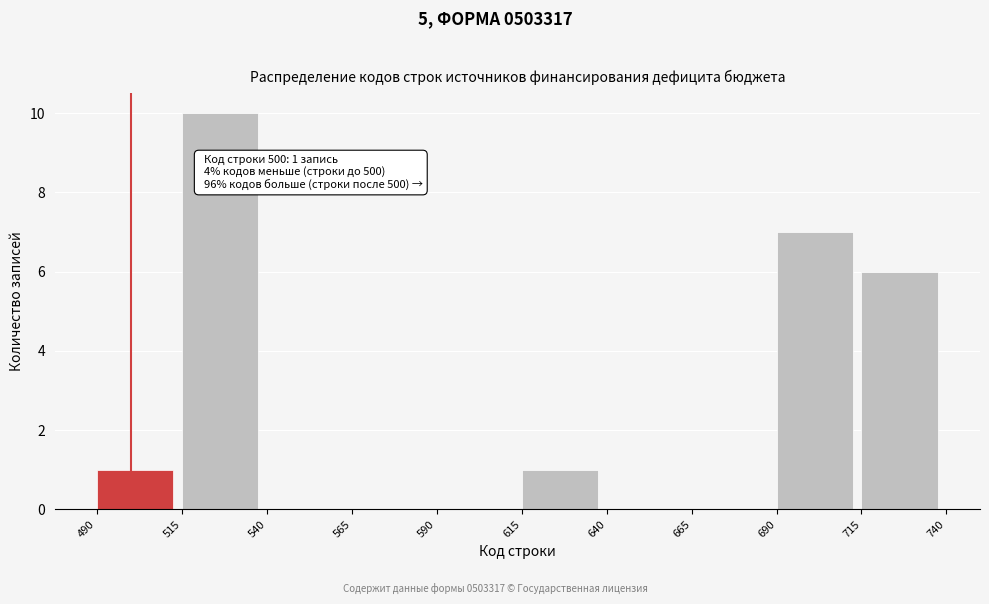

Over which range of the x-axis is the bar tallest?

515 to 540